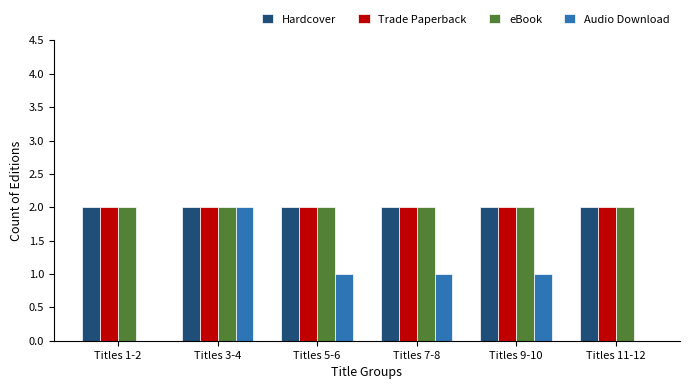

Reading left to right, list all the values displayed in this chart.

Hardcover: 2	2	2	2	2	2
Trade Paperback: 2	2	2	2	2	2
eBook: 2	2	2	2	2	2
Audio Download: 0	2	1	1	1	0